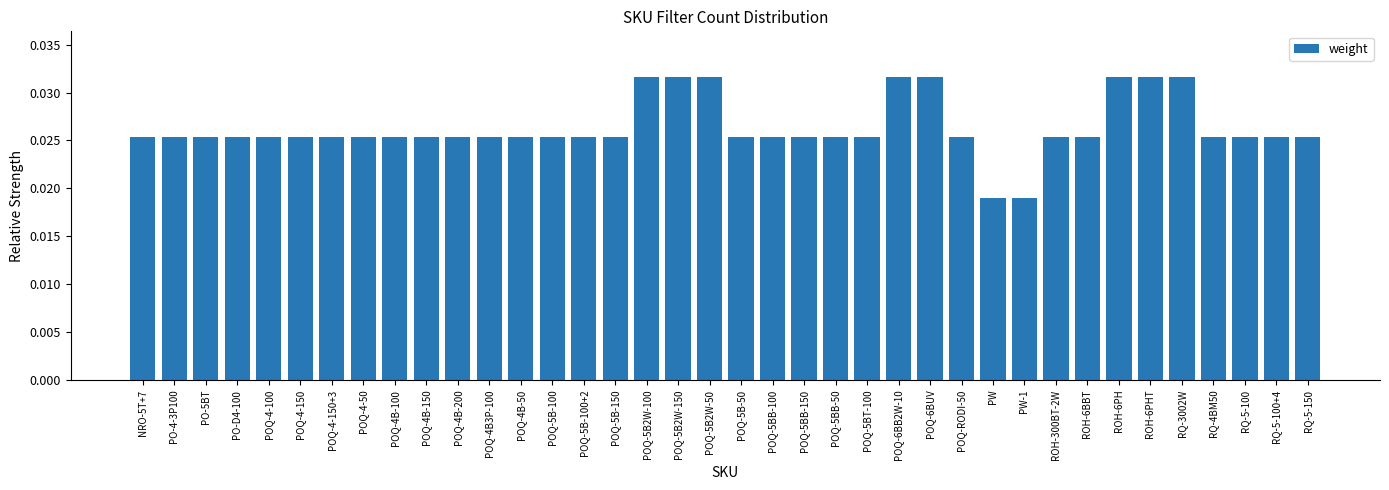

Which has a higher value, PO-4-3P100 or ROH-6PHT?

ROH-6PHT